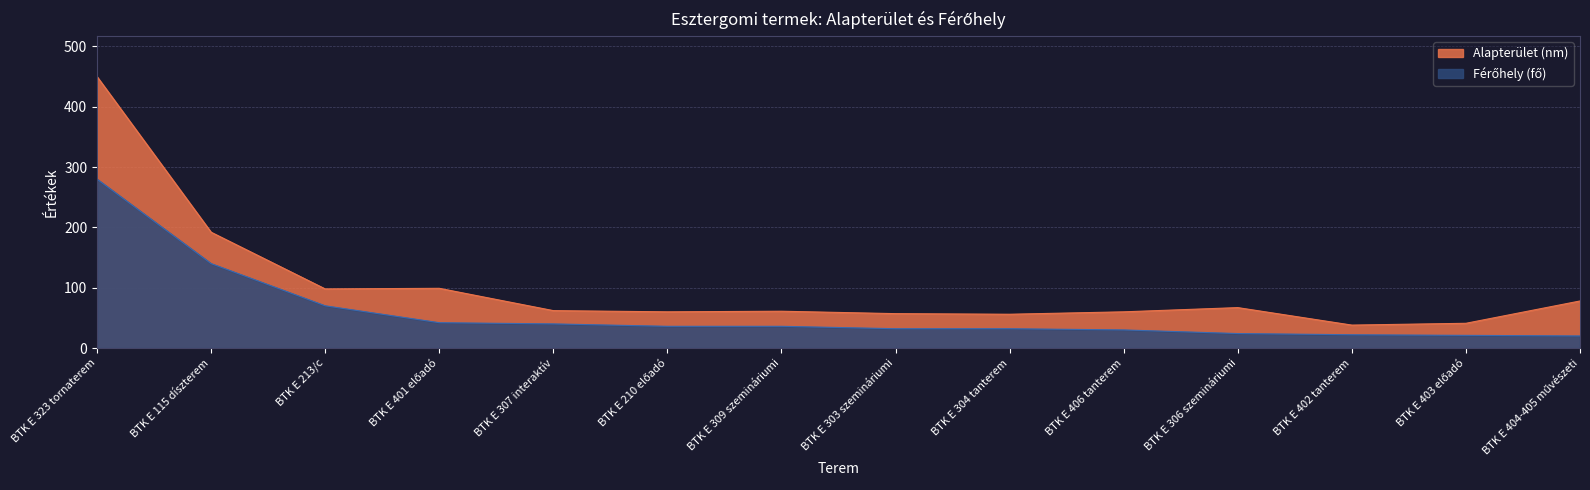

Read the Alapterület (nm) value at BTK E 115 díszterem, to the nearest 5.

190